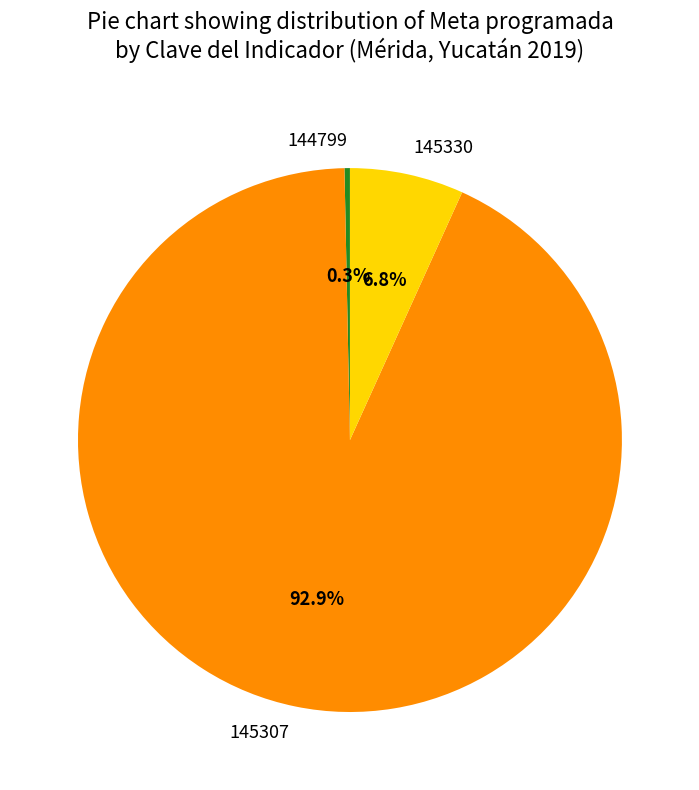

True or false: 144799 accounts for 0% of the total.

True